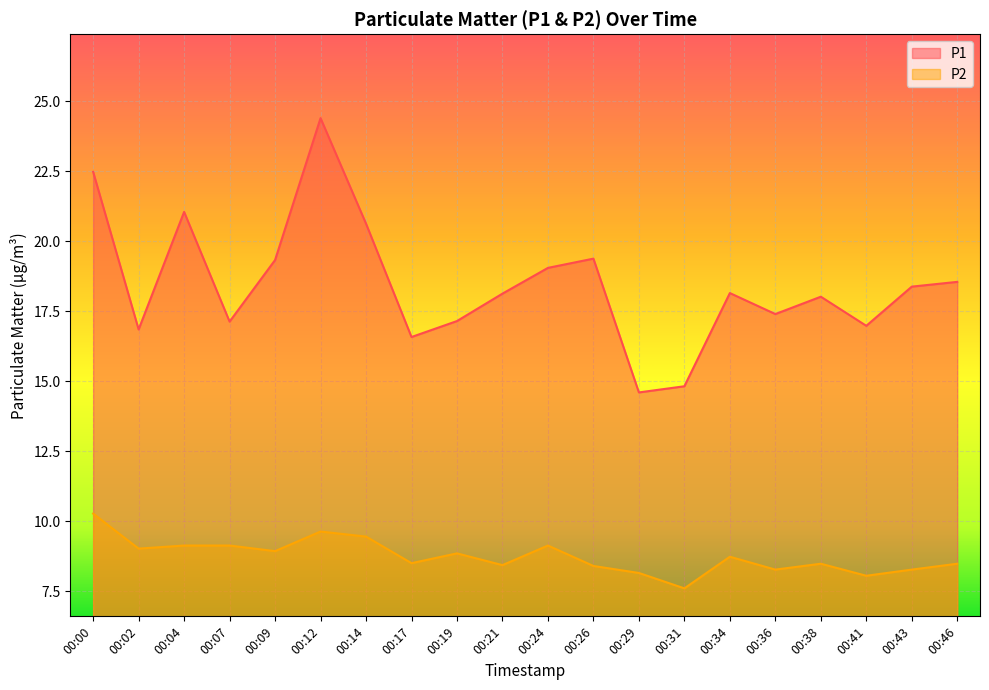

What are all the series names shown in the legend?

P1, P2